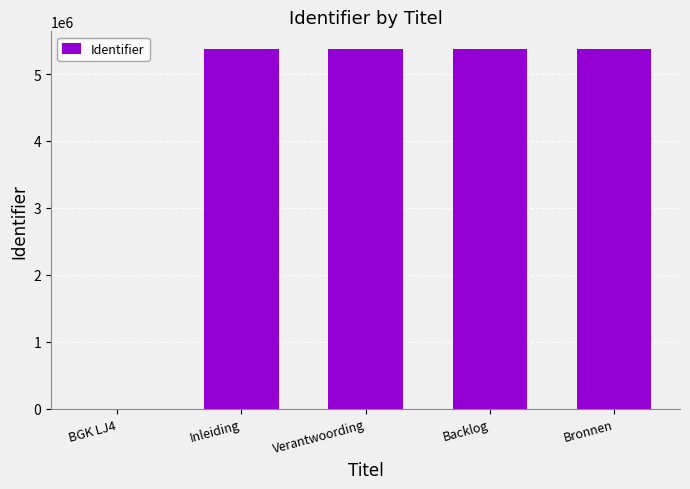

What is the greatest value displayed?

5368754